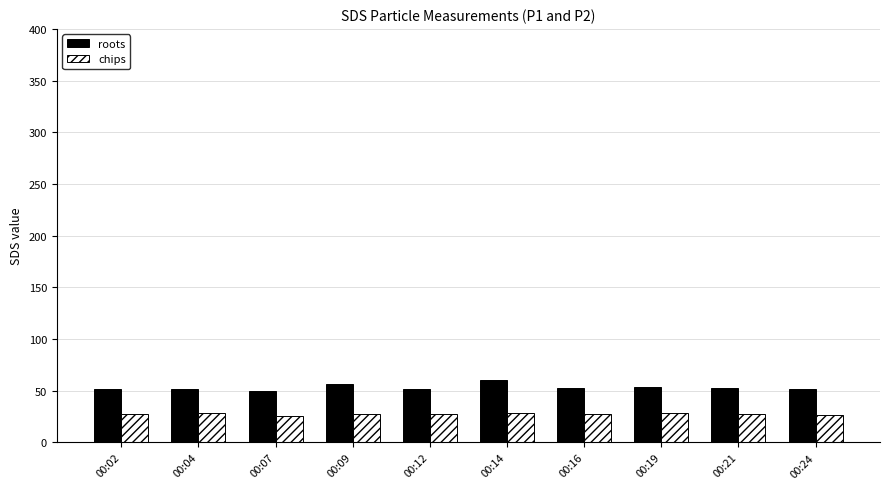

What is the total value across all series at 00:16?

80.4